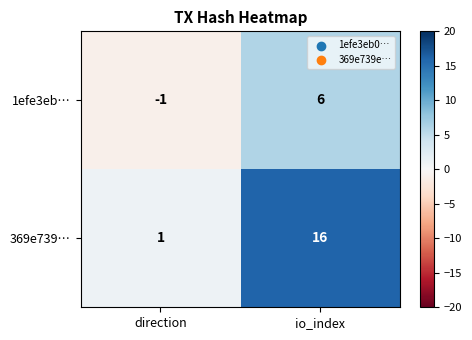

List the series in order of their peak value, lowest first.

1efe3eb…, 369e739…